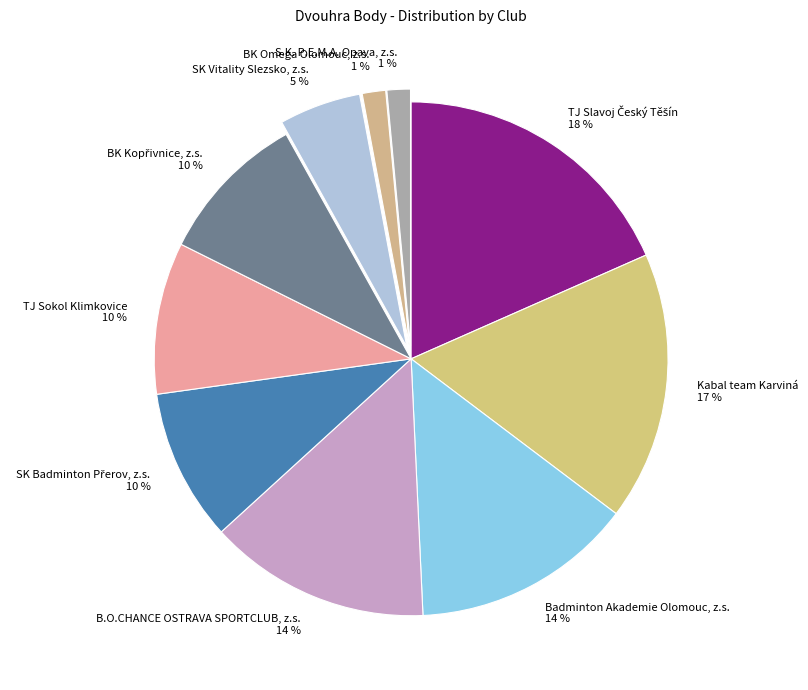

Is there a majority slice in this chart?

No